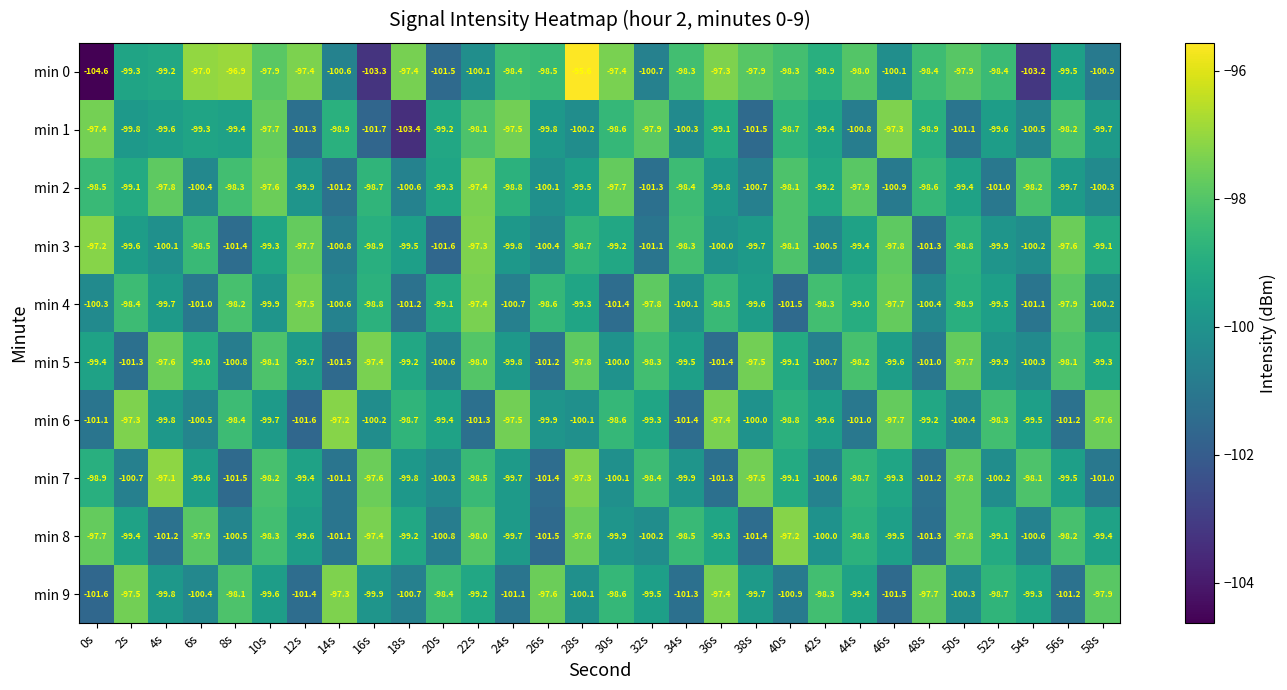

What is the difference between the maximum and minimum values in the min 3 series?

4.4